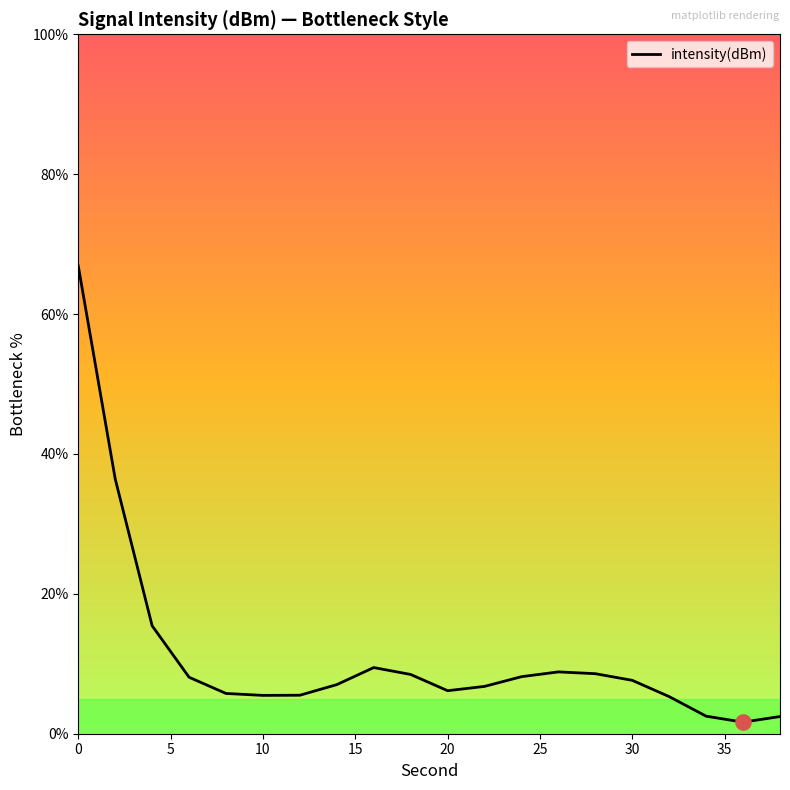

What is the maximum value shown in the chart?

66.9